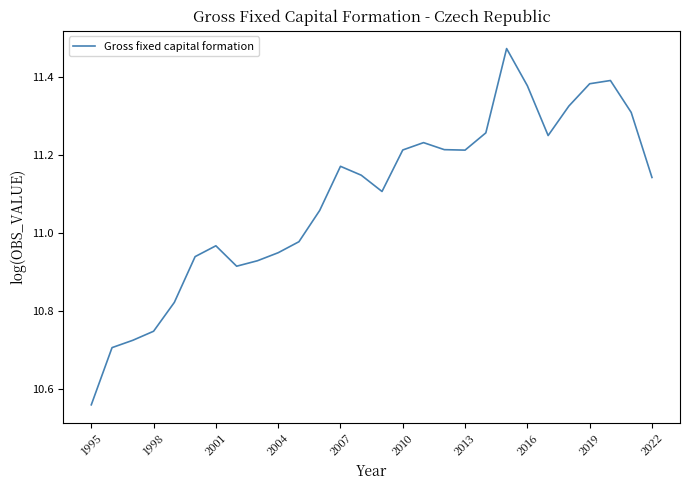

Does the chart have visible grid lines?

No